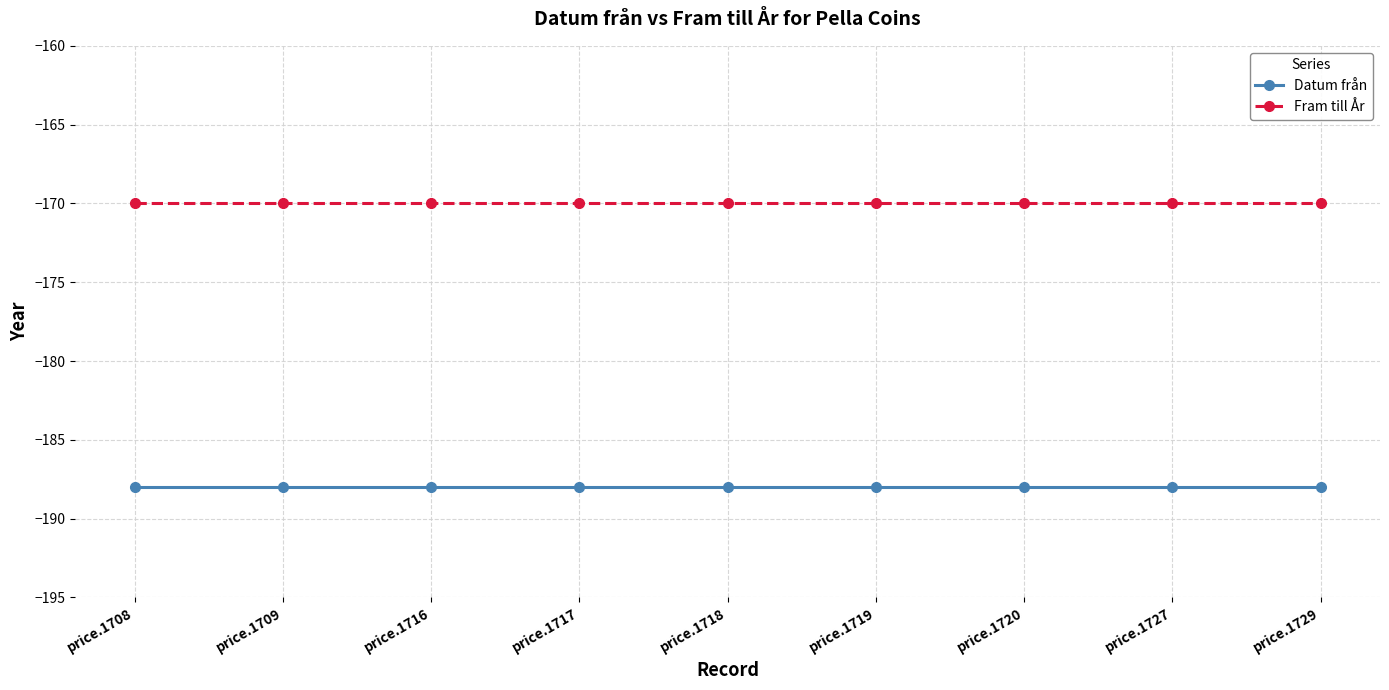

What is the average value of the Datum från series?

-188